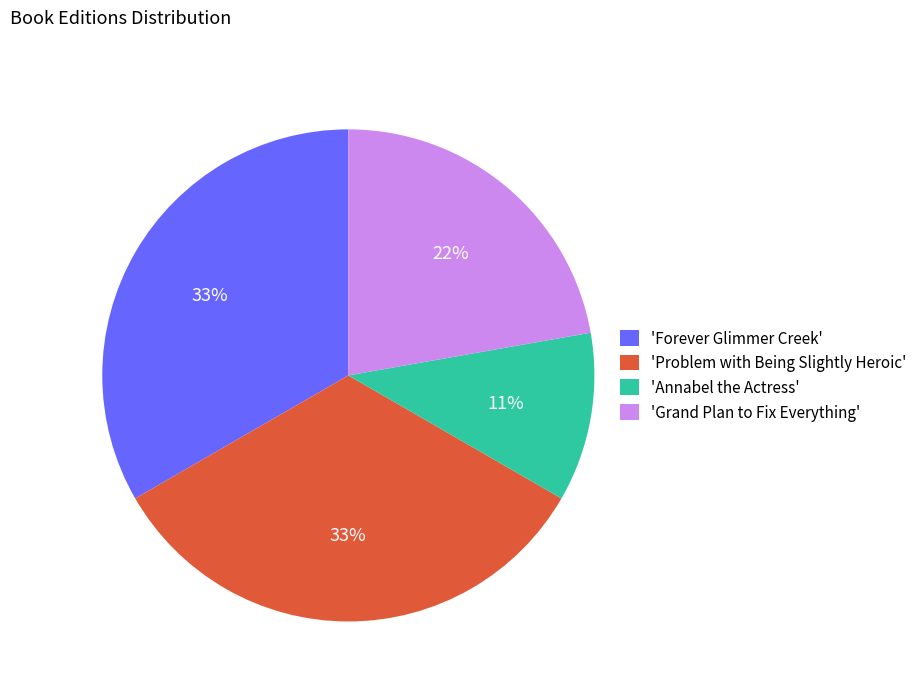

Which has a higher value, 'Problem with Being Slightly Heroic' or 'Annabel the Actress'?

'Problem with Being Slightly Heroic'